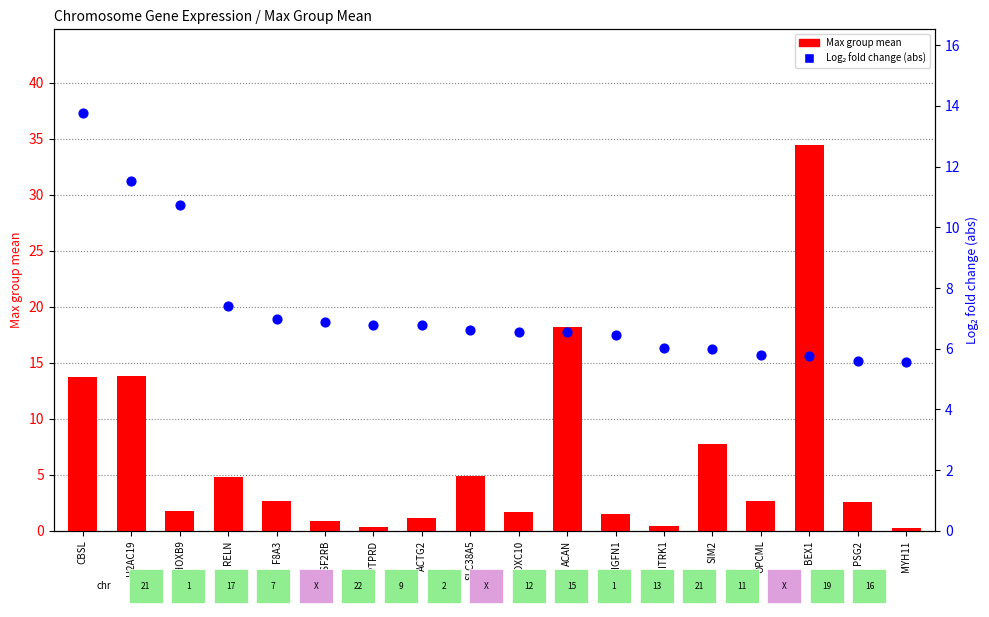

At which category is the sum across all series the highest?

BEX1